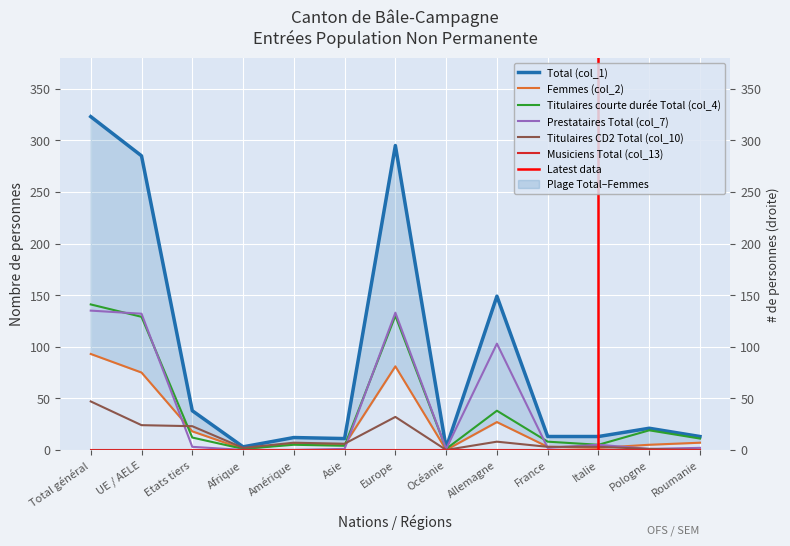

What is the label of the 6th point from the right?

Océanie